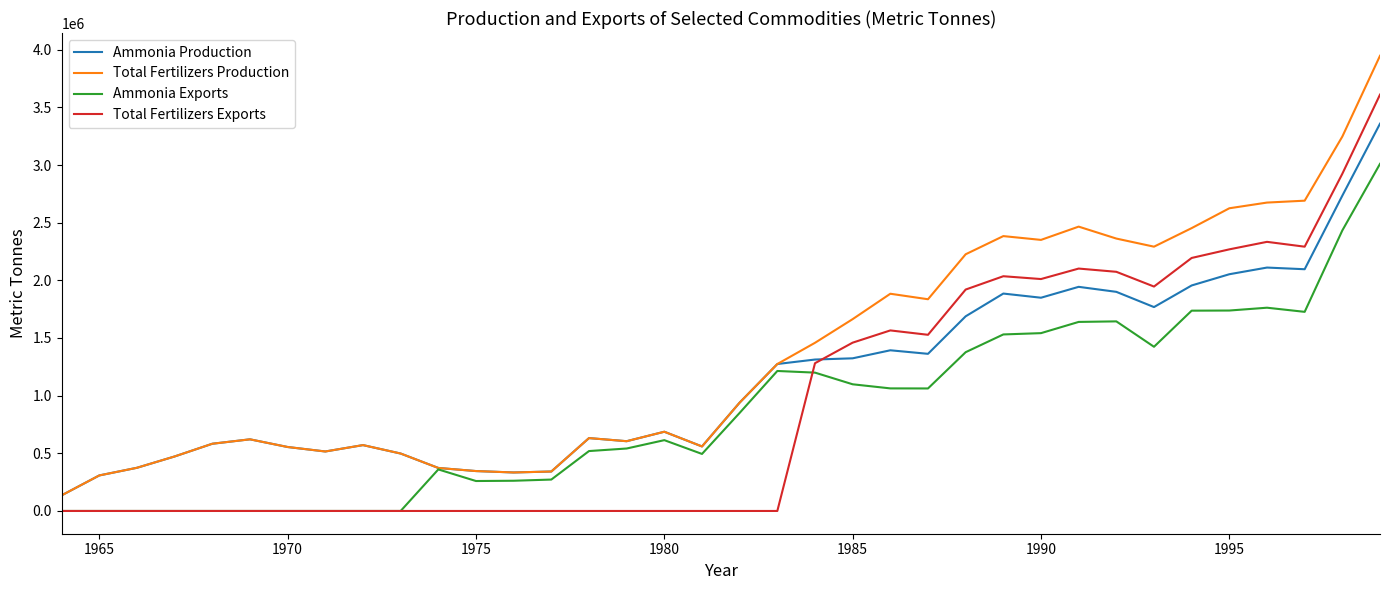

List the series in order of their peak value, lowest first.

Ammonia Exports, Ammonia Production, Total Fertilizers Exports, Total Fertilizers Production